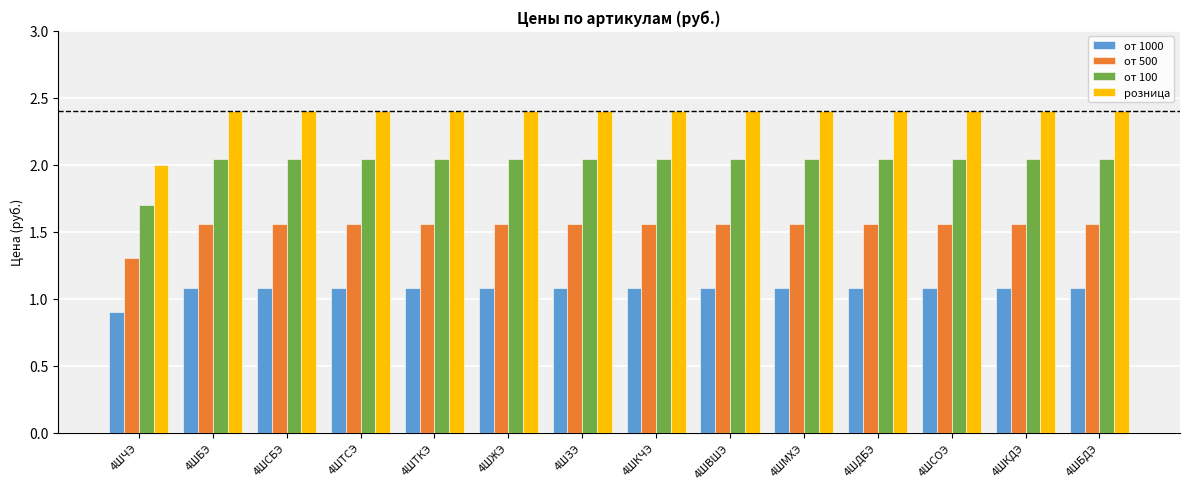

What is the total value across all series at 4ШСОЭ?

7.1